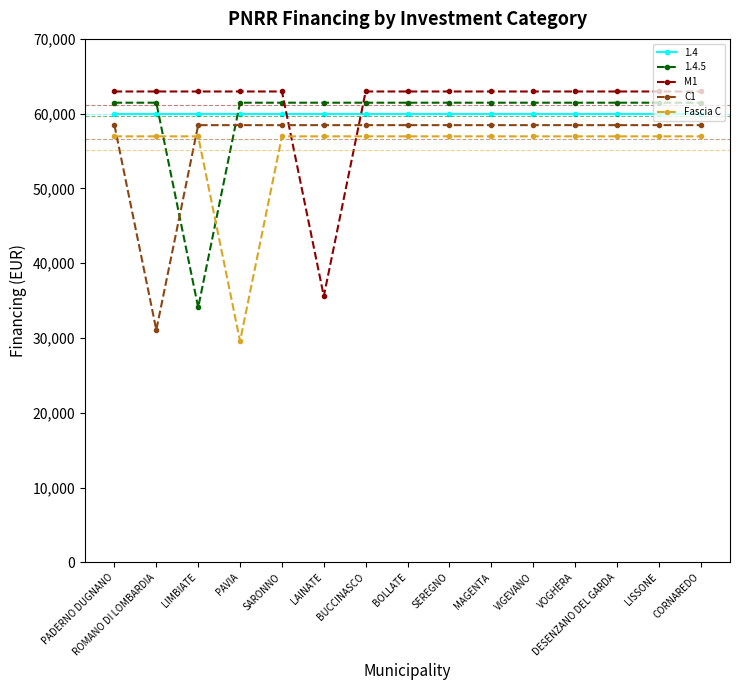

How many lines are shown in the chart?

5